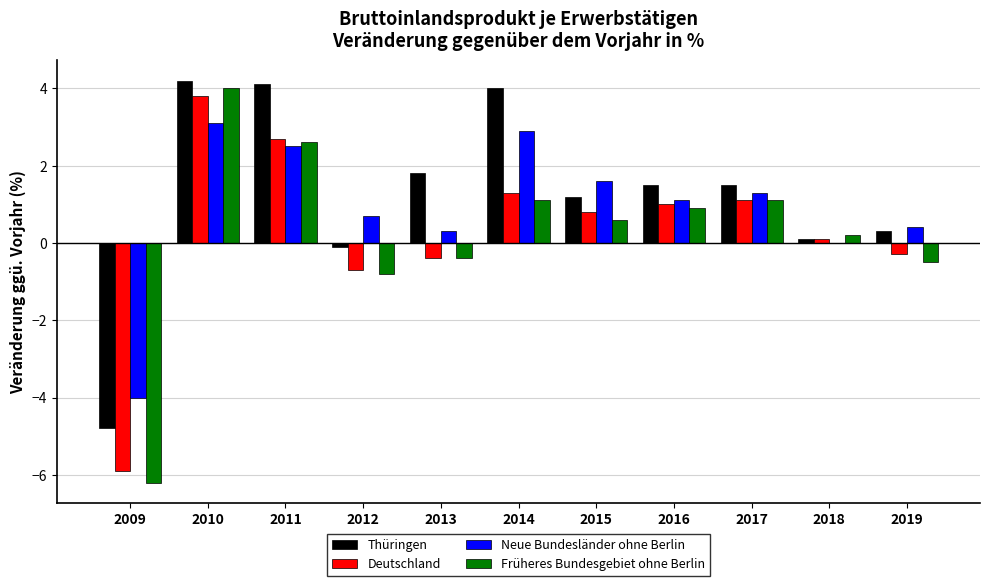

The value of Thüringen at 2016 is 2.3. True or false?

False